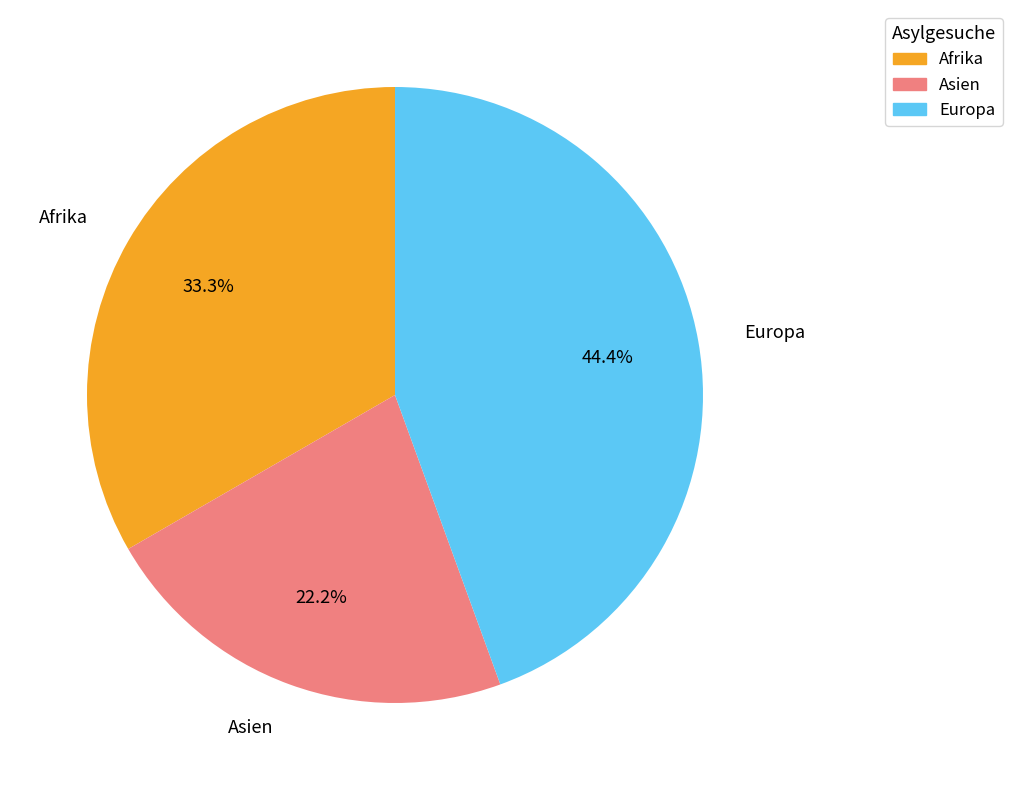

Which slice is the smallest?

Asien